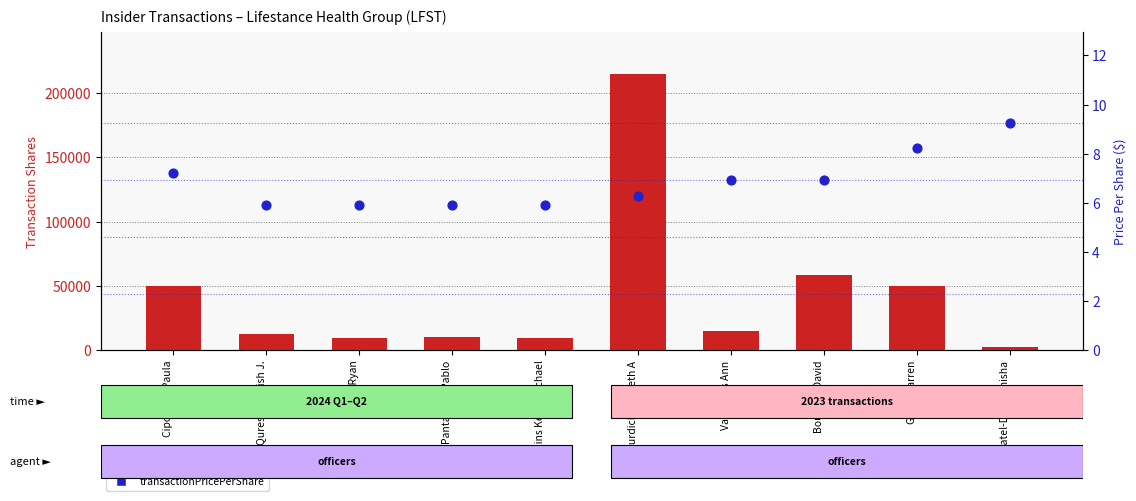

Which series contains the highest Y value?

transactionShares